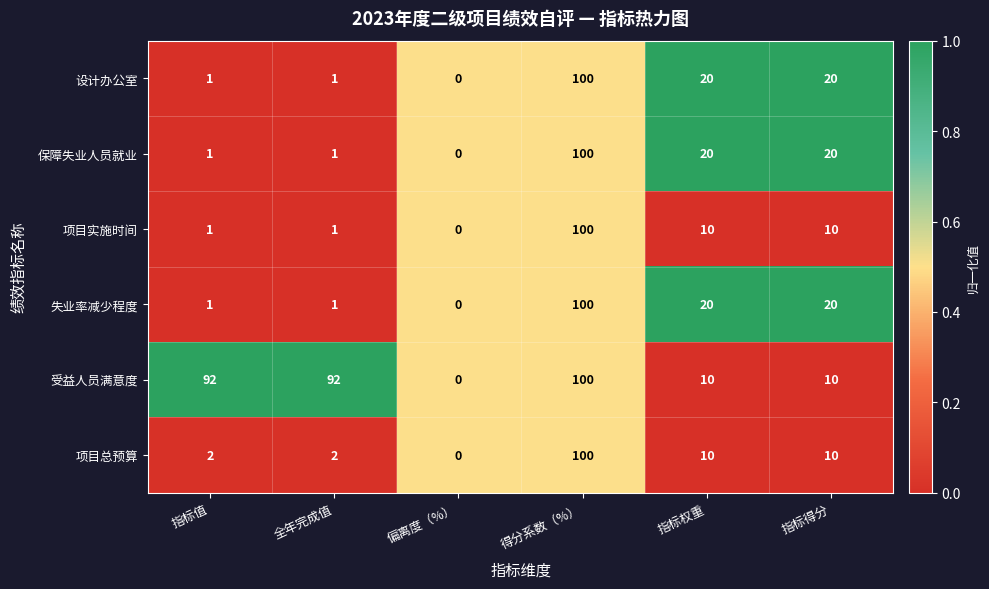

Is the value of 项目实施时间 at 全年完成值 greater than the value of 受益人员满意度 at 指标权重?

No